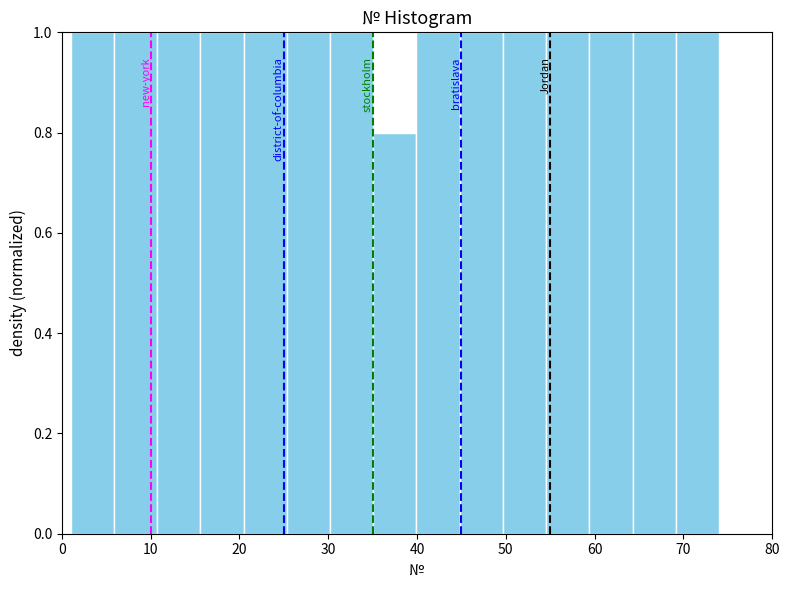

What is the height of the bar covering 64 to 69 on the x-axis? Neither the bar edges nor the heights are printed on the chart, so give them approximately, as read against the axes.

1.0